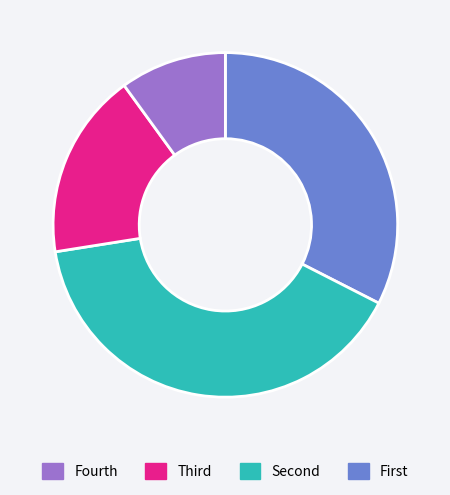

Does any single category account for the majority?

No